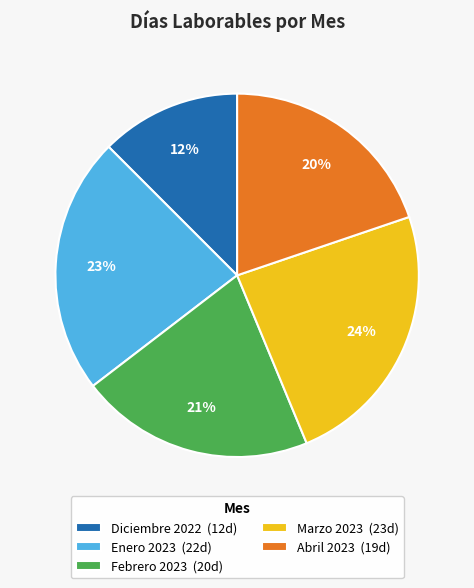

Rank the categories by value from lowest to highest.

Diciembre 2022, Abril 2023, Febrero 2023, Enero 2023, Marzo 2023